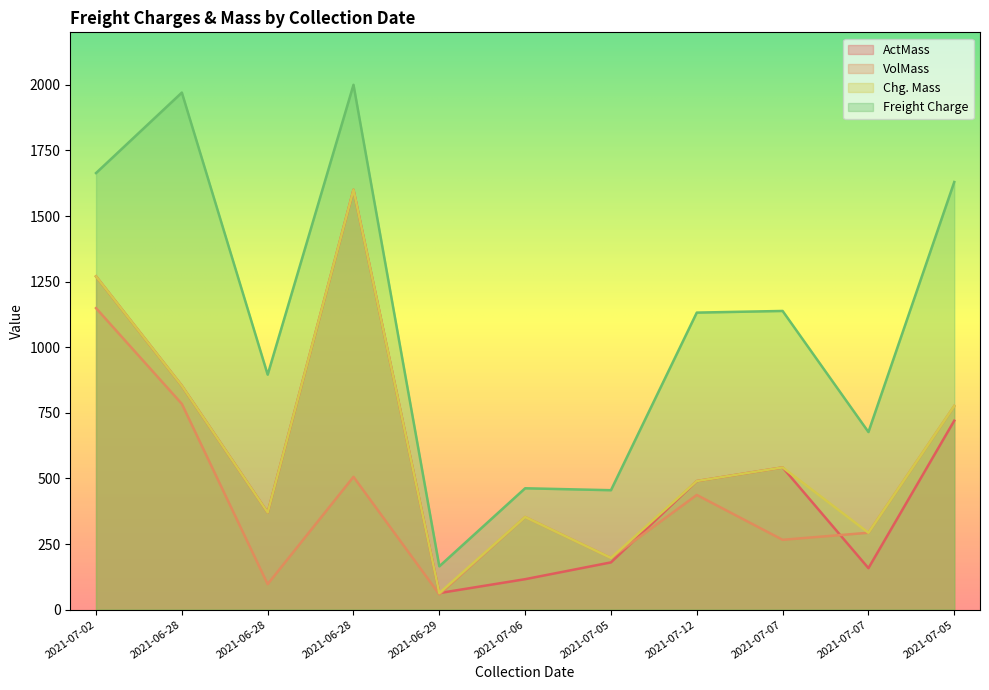

What is the difference between the highest and lowest values at 2021-07-07?

872.2